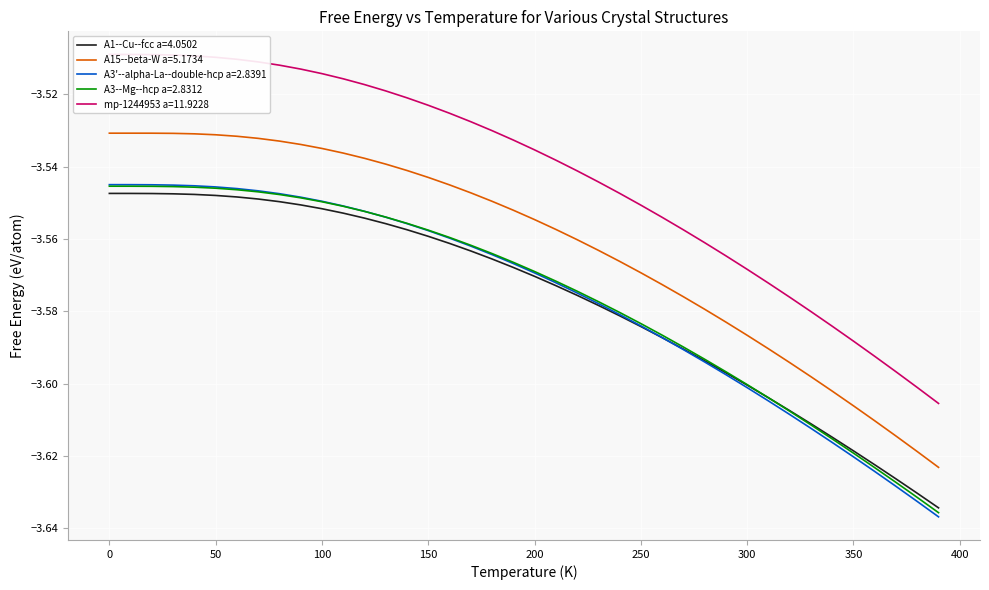

Count the number of data series in this chart.

5